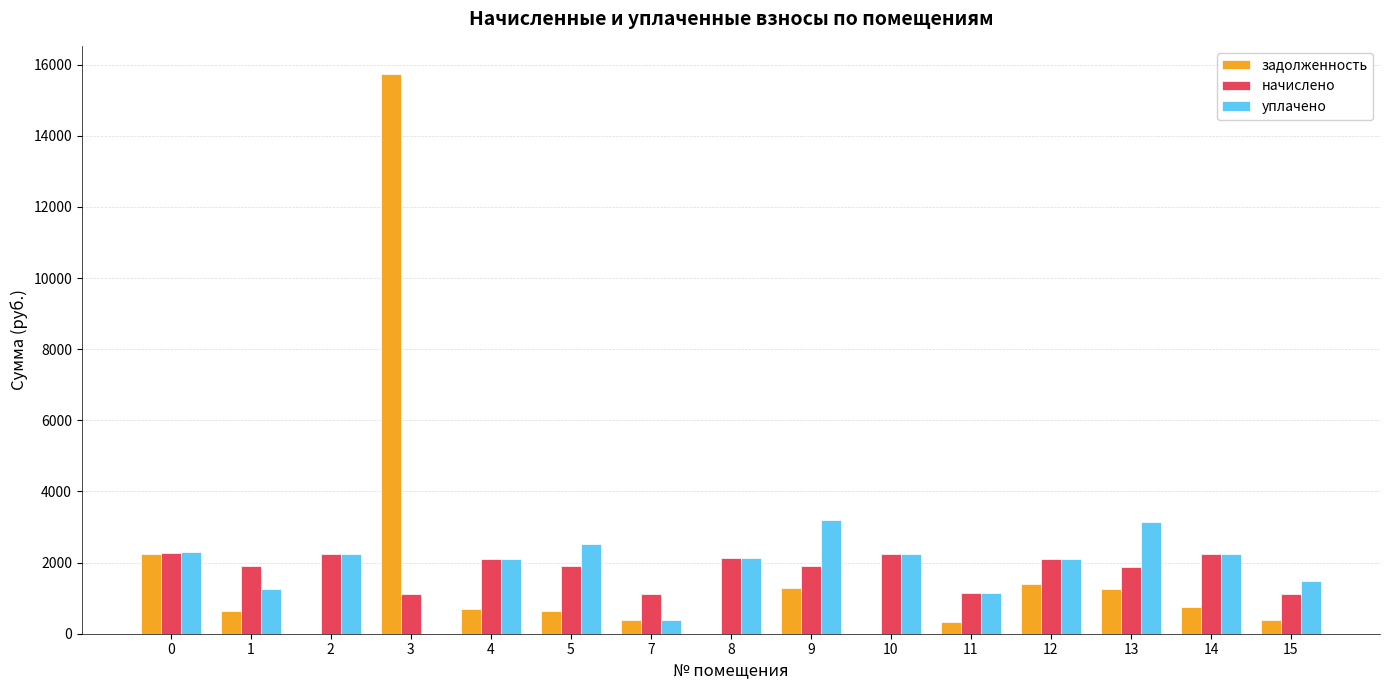

What are all the series names shown in the legend?

задолженность, начислено, уплачено